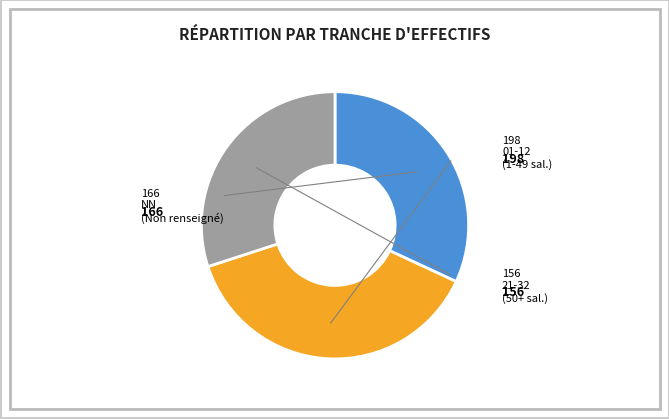

How many segments does this pie chart have?

3